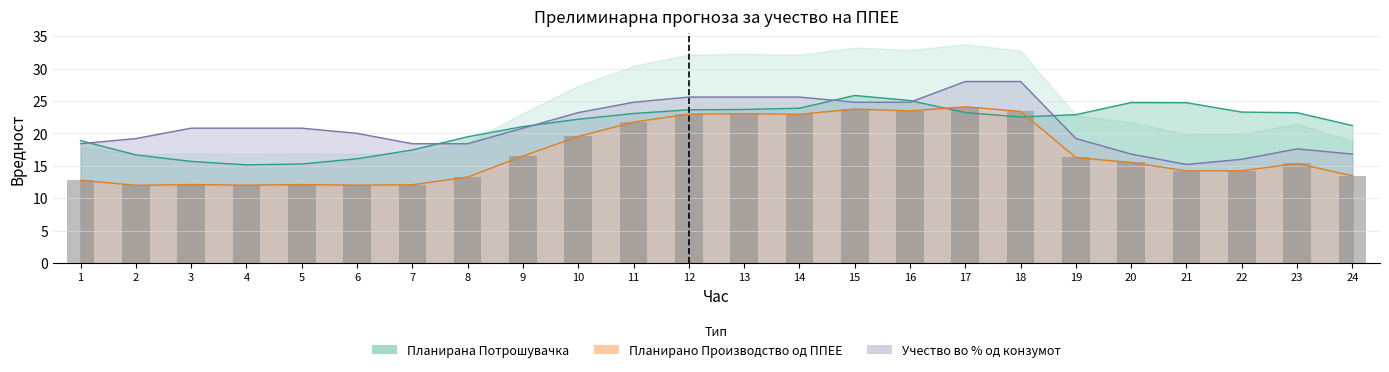

What is the difference between the maximum and minimum values?

12.1